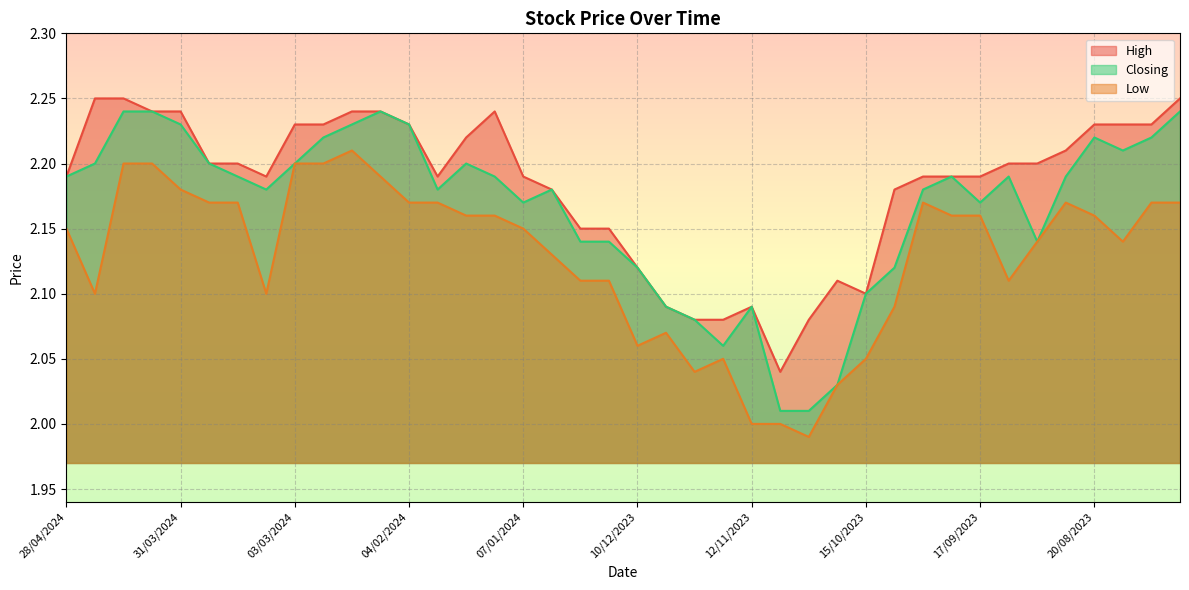

Is the value of High at 24/09/2023 greater than the value of Closing at 03/03/2024?

No